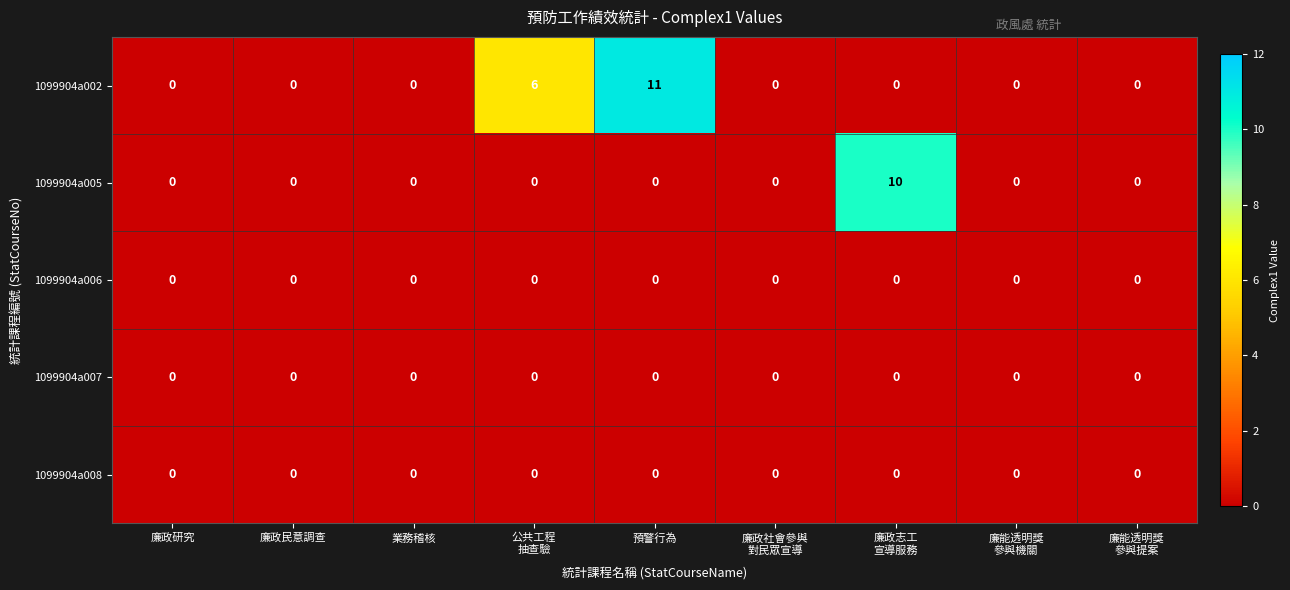

Which series has the largest total across all categories?

1099904a002